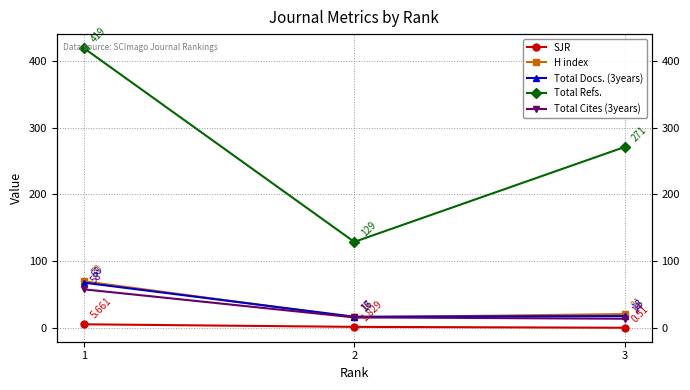

What is the difference between the second highest and minimum values in the SJR series?

1.3